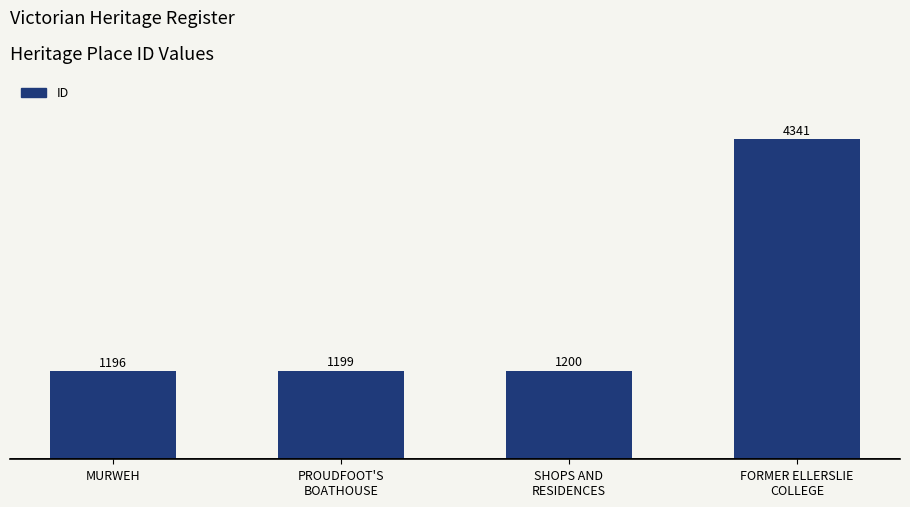

Which label corresponds to the smallest value in the chart?

MURWEH